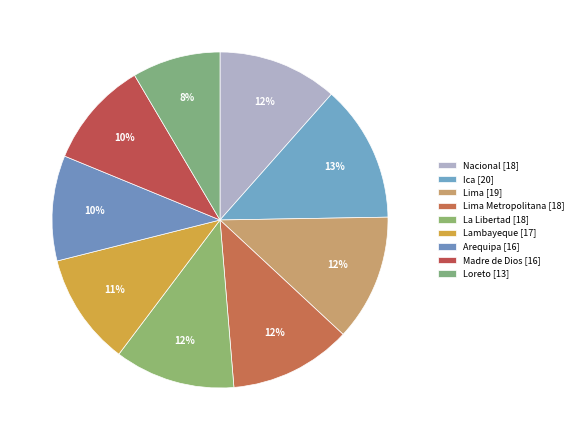

Does any single category account for the majority?

No